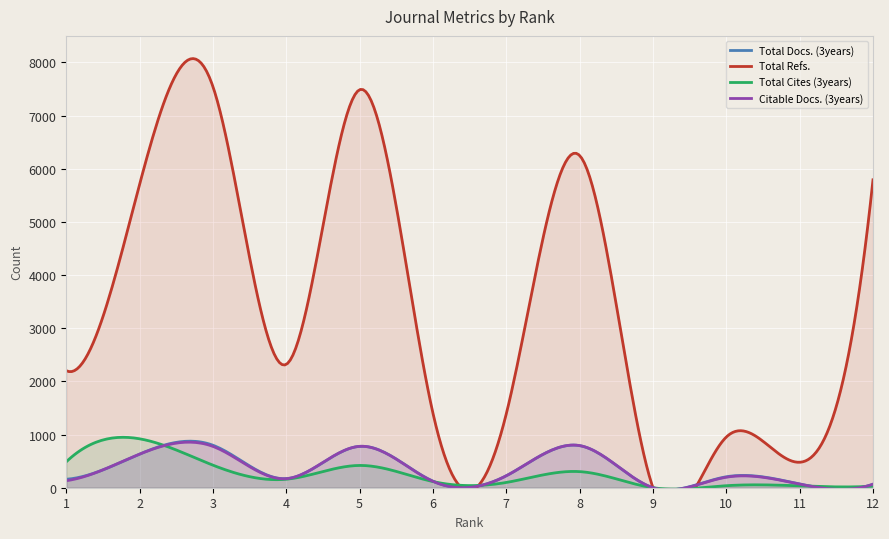

Which series has the widest spread of values?

Total Refs.